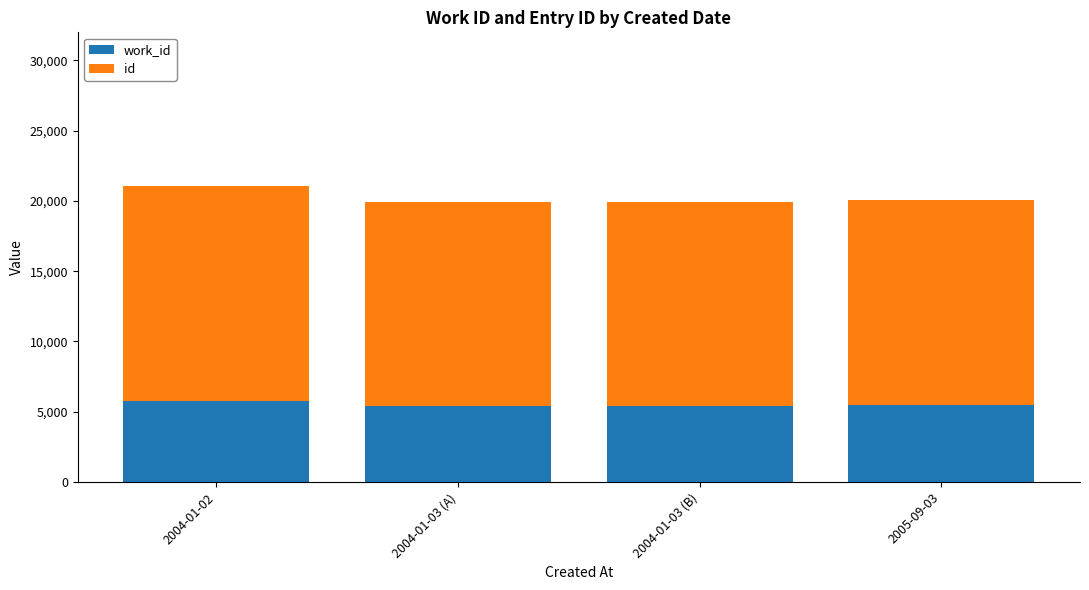

What is the total value across all series at 2004-01-02?

21078